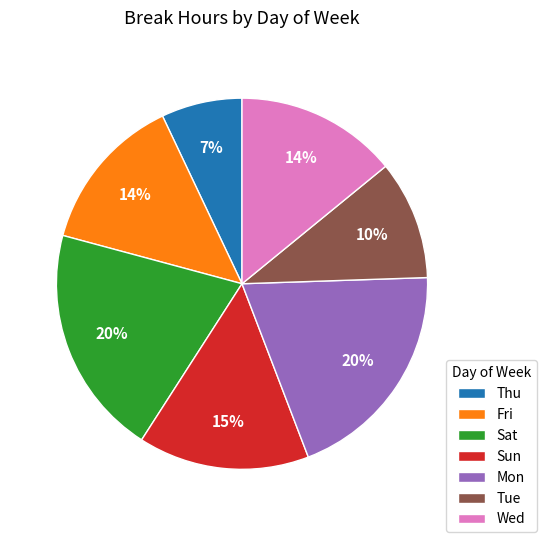

Is the sum of Mon and Wed greater than half?

No